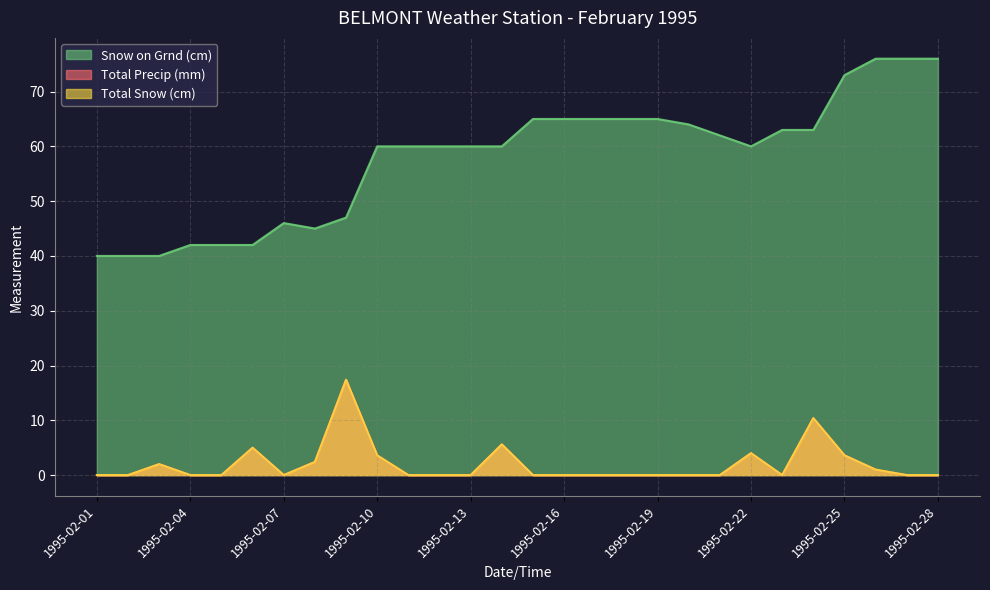

How many interior local peaks does the Snow on Grnd (cm) series have?

1